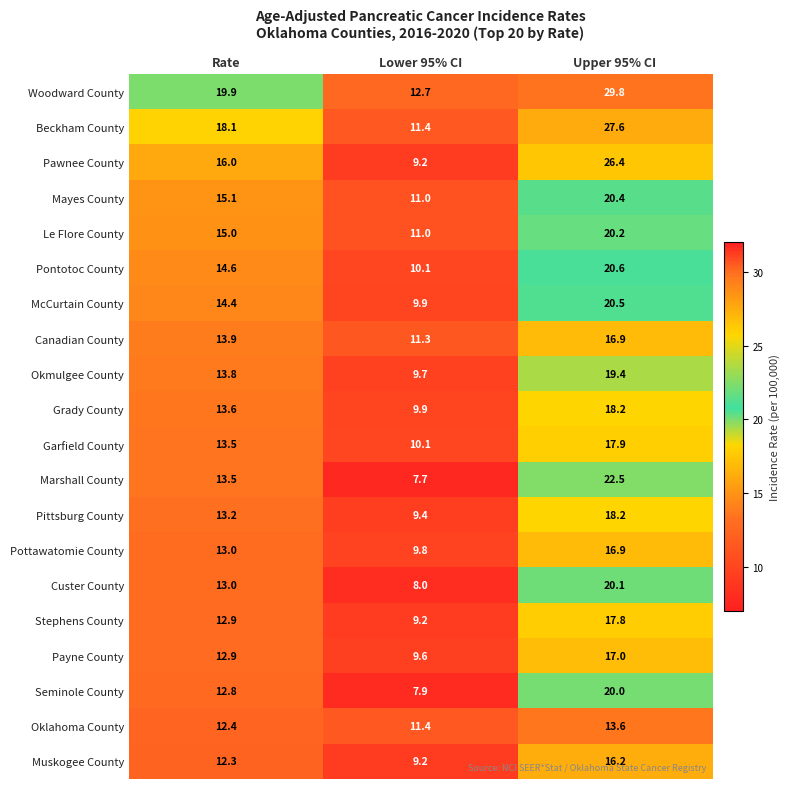

Which label corresponds to the smallest value in the chart?

Lower 95% CI